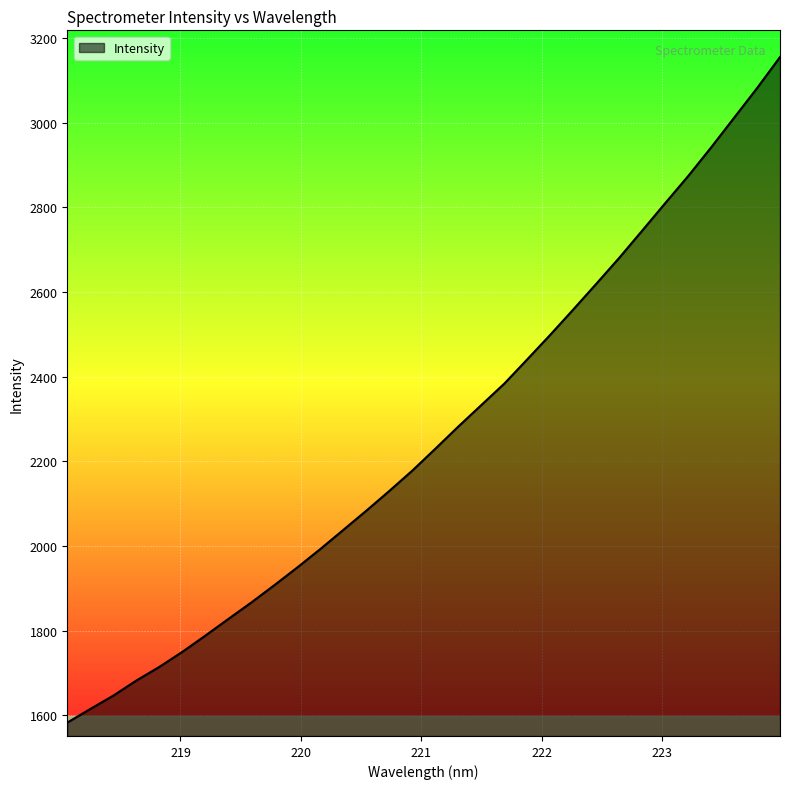

What is the maximum value shown in the chart?

3155.6